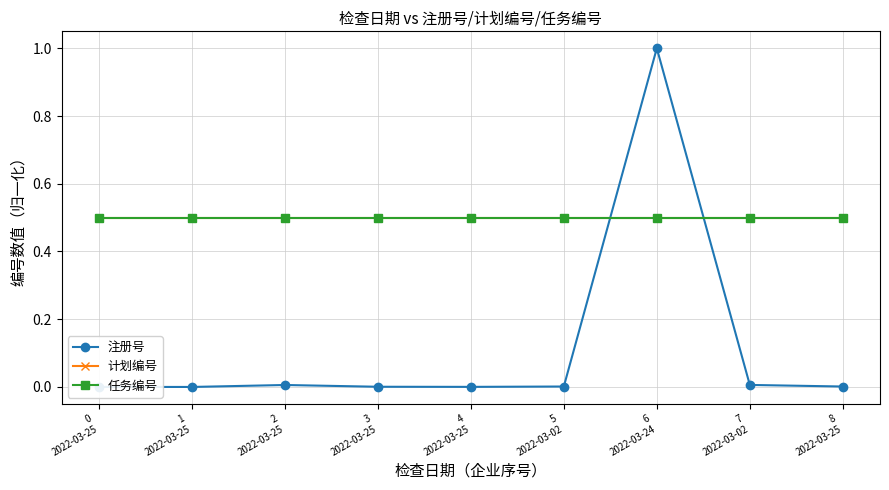

Reading left to right, list all the values displayed in this chart.

注册号: 0
2022-03-25=0.0	1
2022-03-25=0.0	2
2022-03-25=0.0	3
2022-03-25=0.0	4
2022-03-25=0.0	5
2022-03-02=0.0	6
2022-03-24=1.0	7
2022-03-02=0.0	8
2022-03-25=0.0
计划编号: 0
2022-03-25=0.5	1
2022-03-25=0.5	2
2022-03-25=0.5	3
2022-03-25=0.5	4
2022-03-25=0.5	5
2022-03-02=0.5	6
2022-03-24=0.5	7
2022-03-02=0.5	8
2022-03-25=0.5
任务编号: 0
2022-03-25=0.5	1
2022-03-25=0.5	2
2022-03-25=0.5	3
2022-03-25=0.5	4
2022-03-25=0.5	5
2022-03-02=0.5	6
2022-03-24=0.5	7
2022-03-02=0.5	8
2022-03-25=0.5